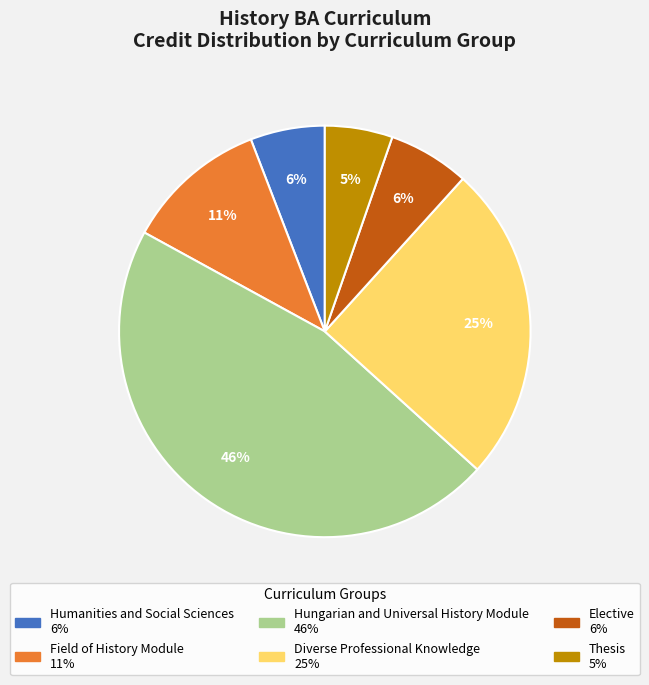

Which slice is the largest?

Hungarian and Universal History Module